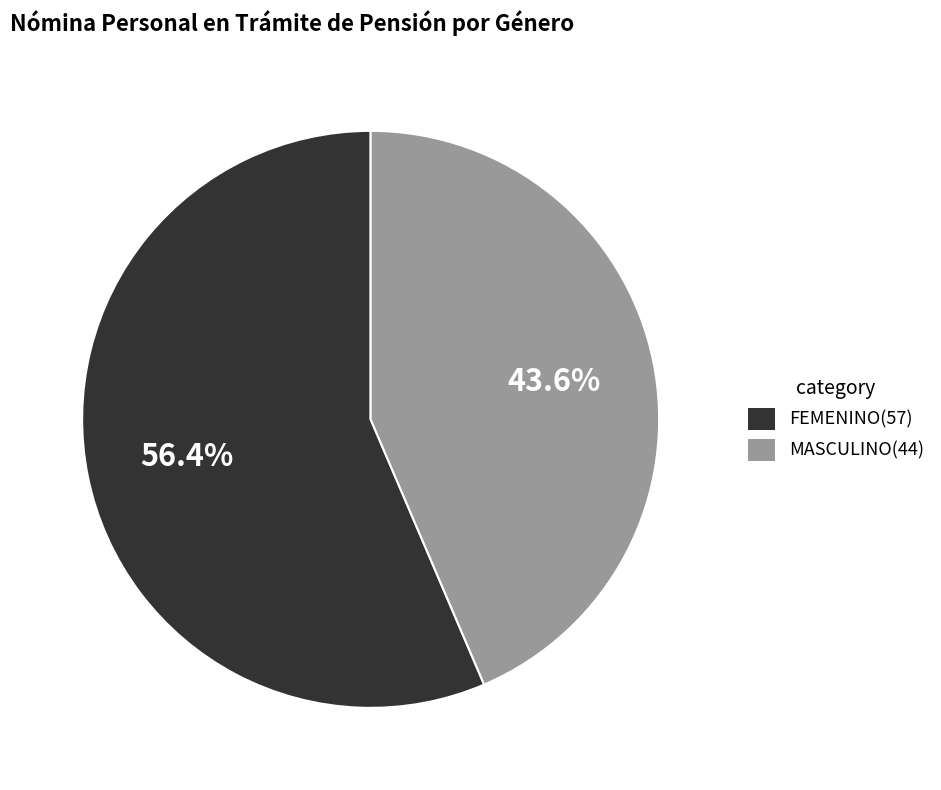

What percentage is the MASCULINO slice, to the nearest percent?

44%